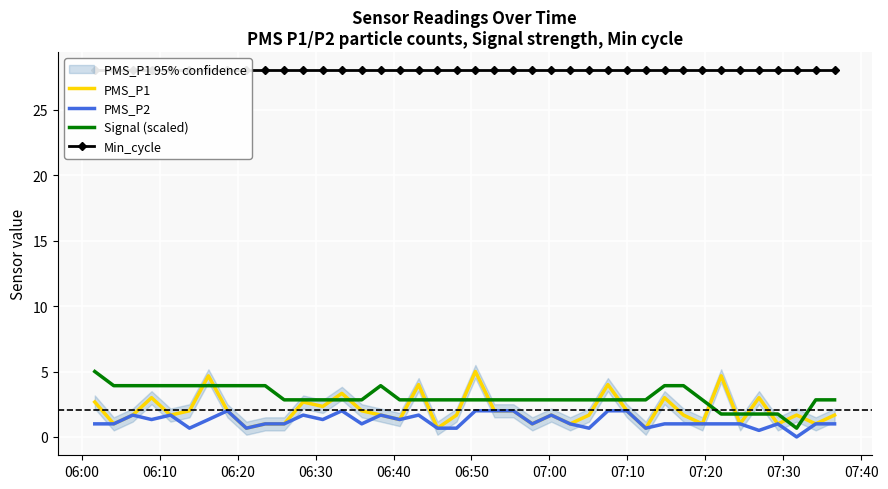

True or false: Signal (scaled) and PMS_P2 intersect in this chart.

False